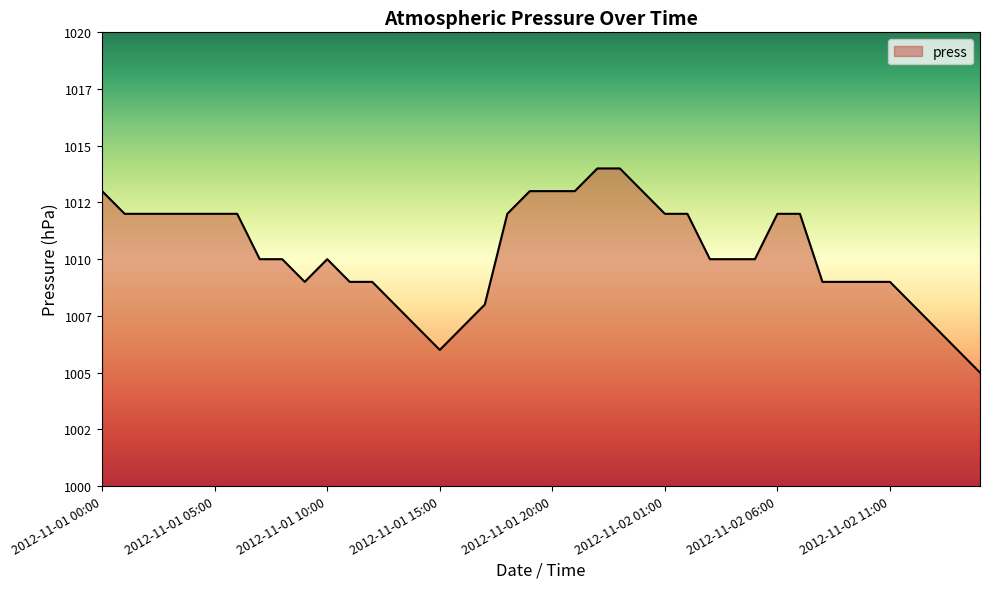

What is the difference between the second highest and minimum values?

9